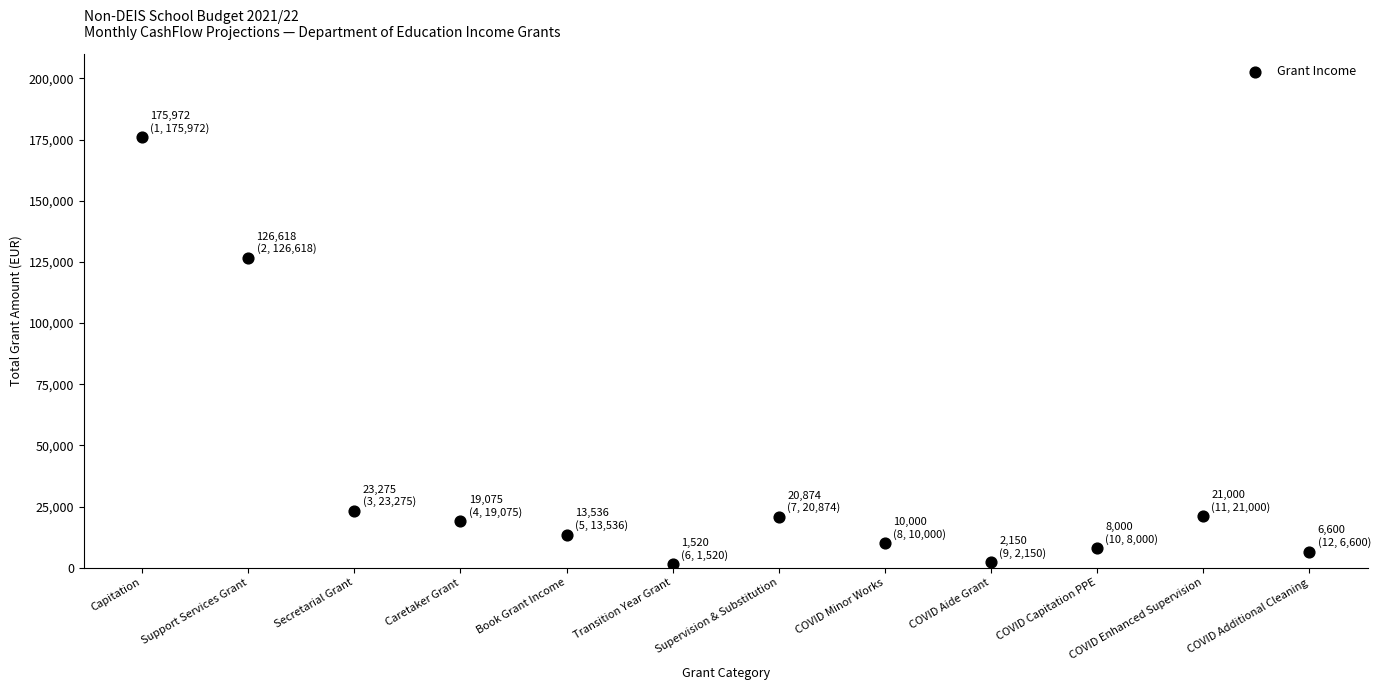

What Y value in the scatter plot is closest to 88746?

126618